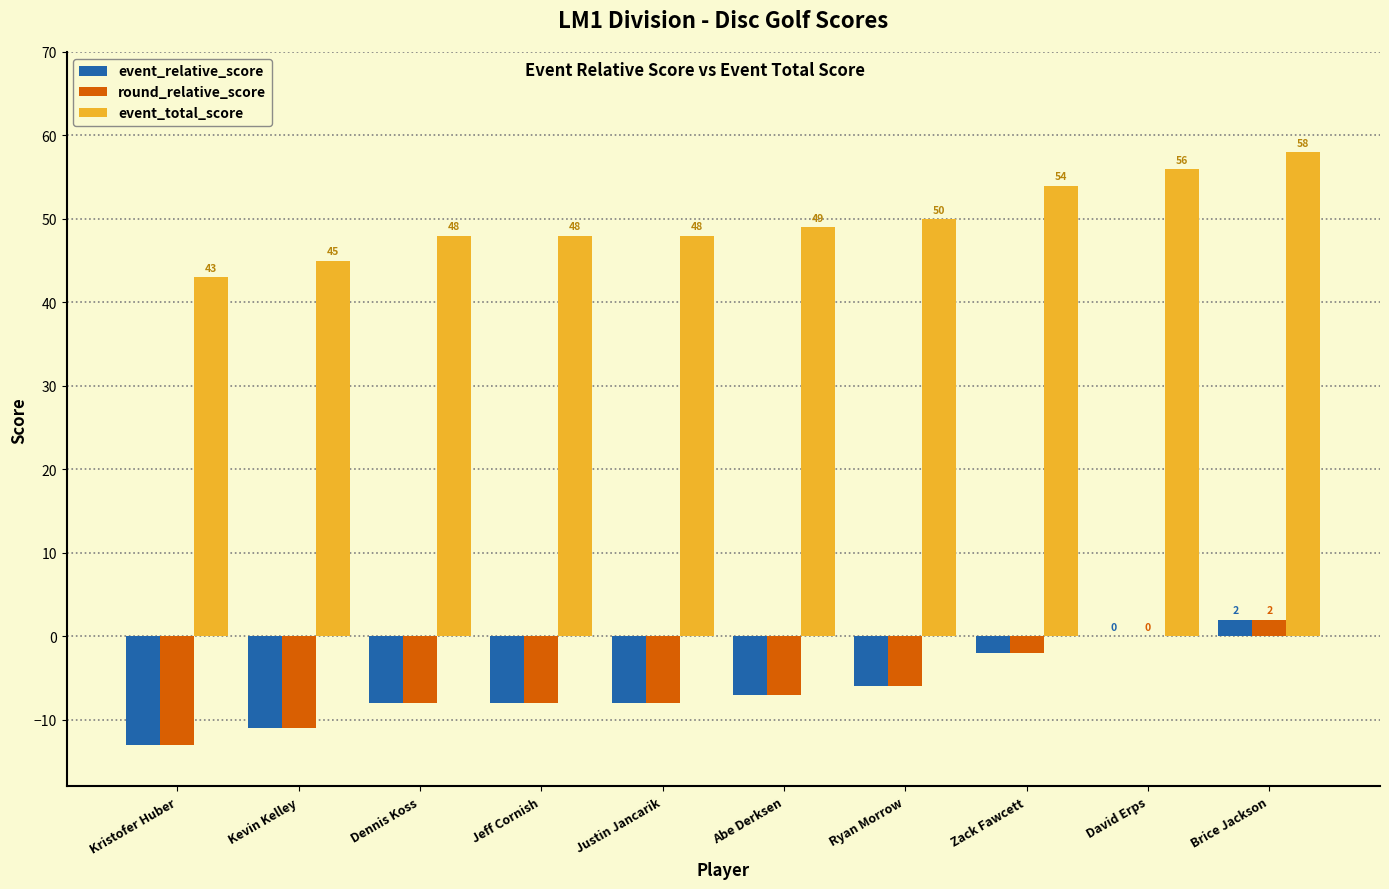

Where is event_relative_score nearest to the value -5?

Ryan Morrow